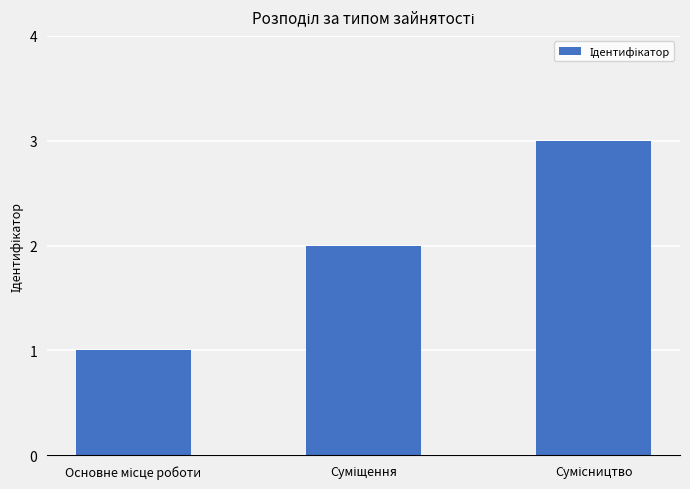

What is the greatest value displayed?

3